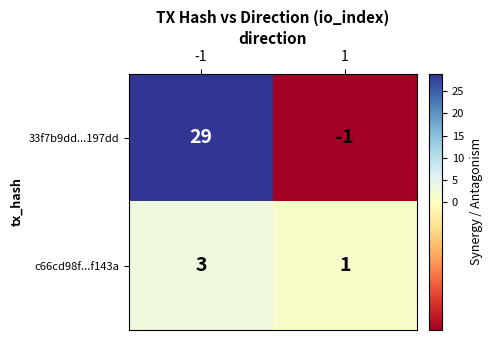

What is the sum of all c66cd98f...f143a values?

4